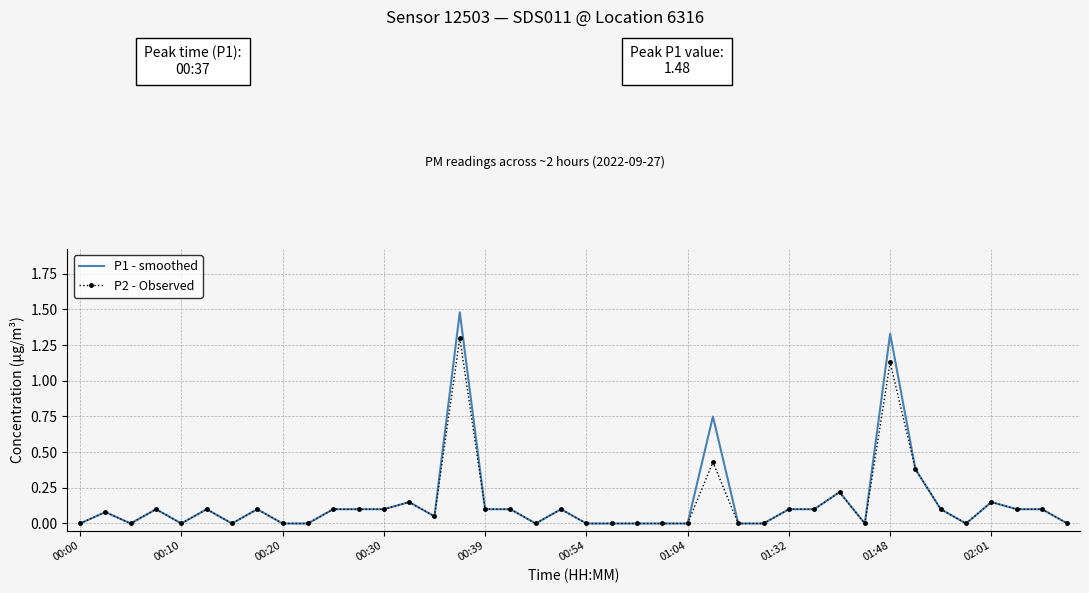

What are all the series names shown in the legend?

P1 - smoothed, P2 - Observed